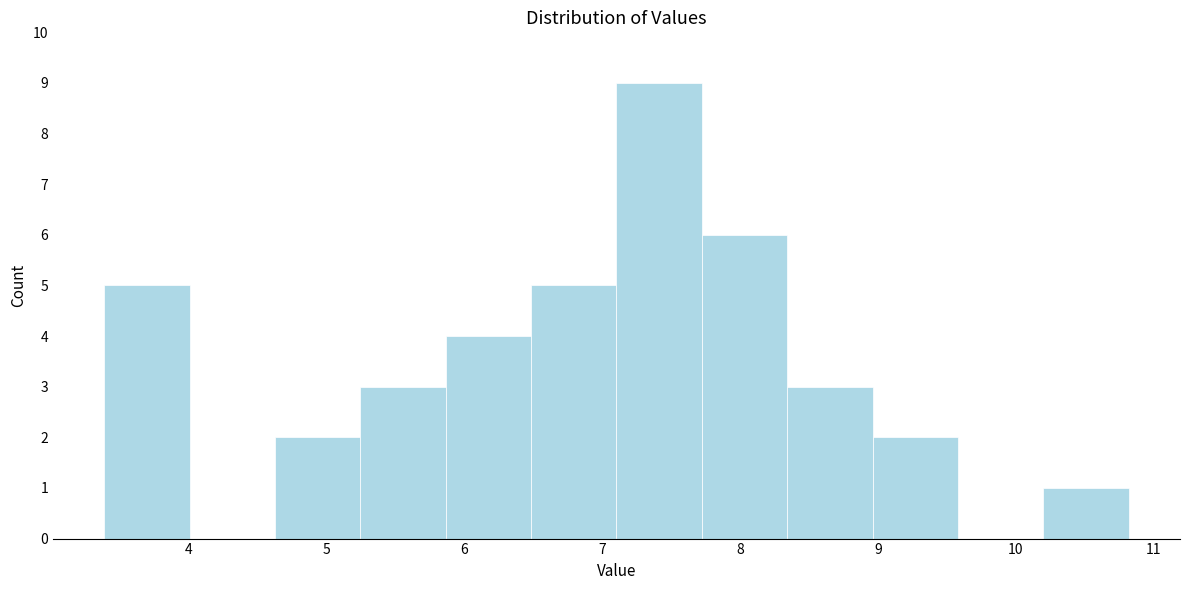

What is the height of the bar covering 10.2 to 10.8 on the x-axis? Neither the bar edges nor the heights are printed on the chart, so give them approximately, as read against the axes.

1